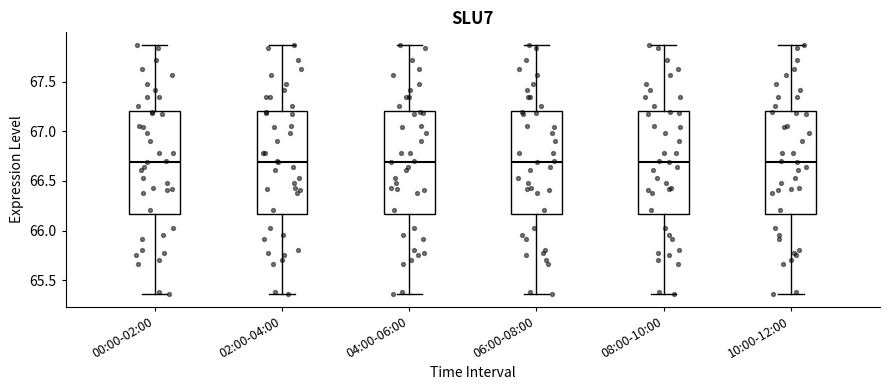

Reading left to right, transcribe this box plot: for each box, give where its median line is, the range the box spans, and where its two whiskers end, as read against the y-axis. The values are not printed on the chart, so give them approximately, as read against the axis.

00:00-02:00: median 66.70, box 66.15 to 67.20, whiskers 65.35 to 67.85
02:00-04:00: median 66.70, box 66.15 to 67.20, whiskers 65.35 to 67.85
04:00-06:00: median 66.70, box 66.15 to 67.20, whiskers 65.35 to 67.85
06:00-08:00: median 66.70, box 66.15 to 67.20, whiskers 65.35 to 67.85
08:00-10:00: median 66.70, box 66.15 to 67.20, whiskers 65.35 to 67.85
10:00-12:00: median 66.70, box 66.15 to 67.20, whiskers 65.35 to 67.85